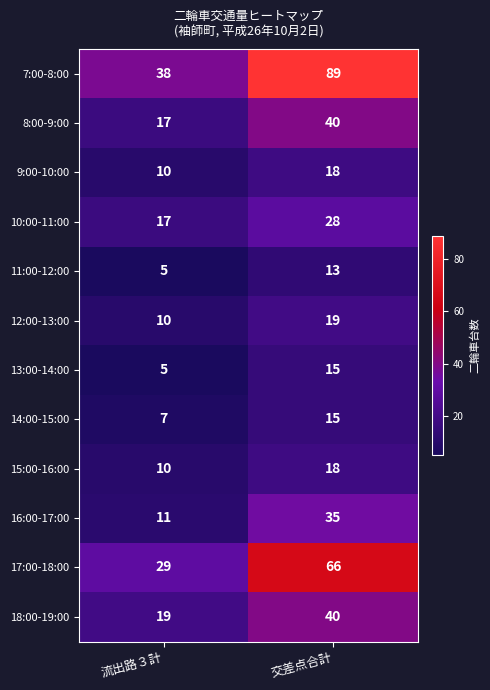

Which label corresponds to the largest value in the chart?

交差点合計